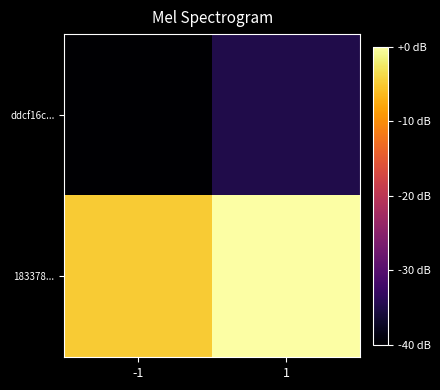

Reading right to left, list all the values displayed in this chart.

ddcf16c...: 1=-35	-1=-40
183378...: 1=0	-1=-5